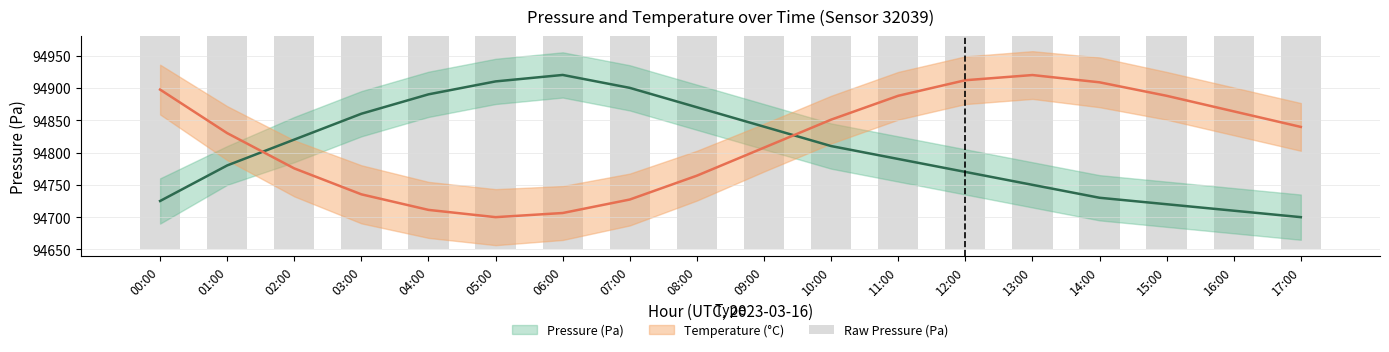

What is the ratio of the value at 17:00 to the value at 12:00?

1.0